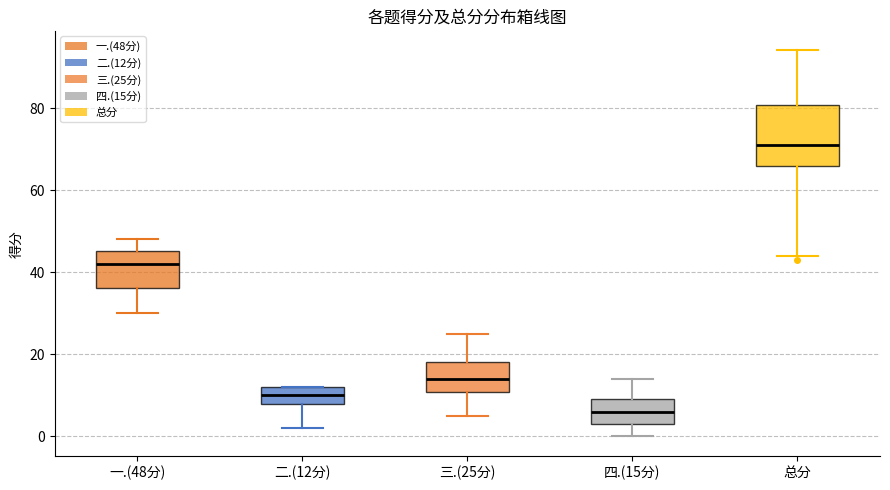

Comparing the boxes themselves (not the whiskers), which one is the tallest?

总分